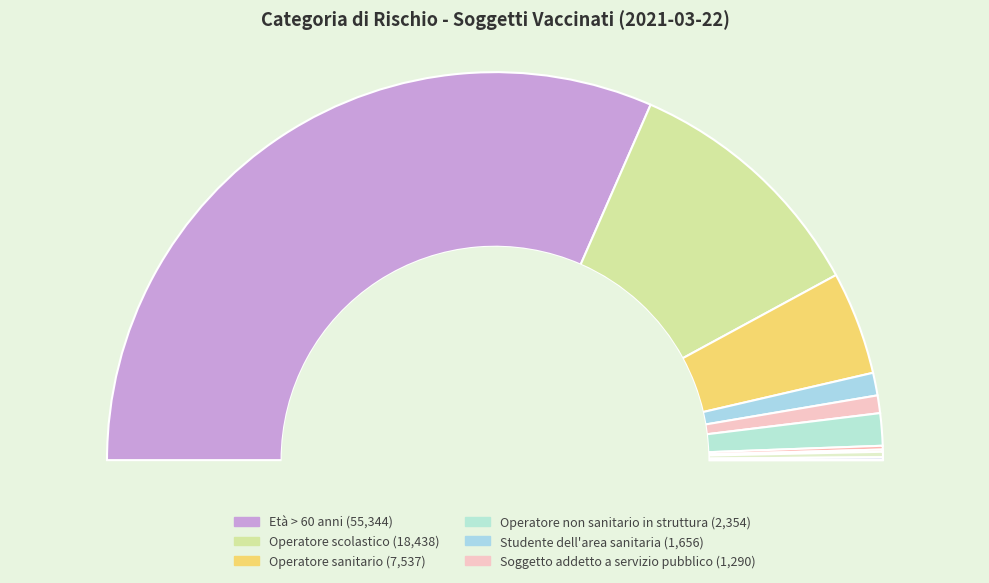

Combined, do Volontario nel settore della sanità and Vigili del fuoco account for over 50%?

No